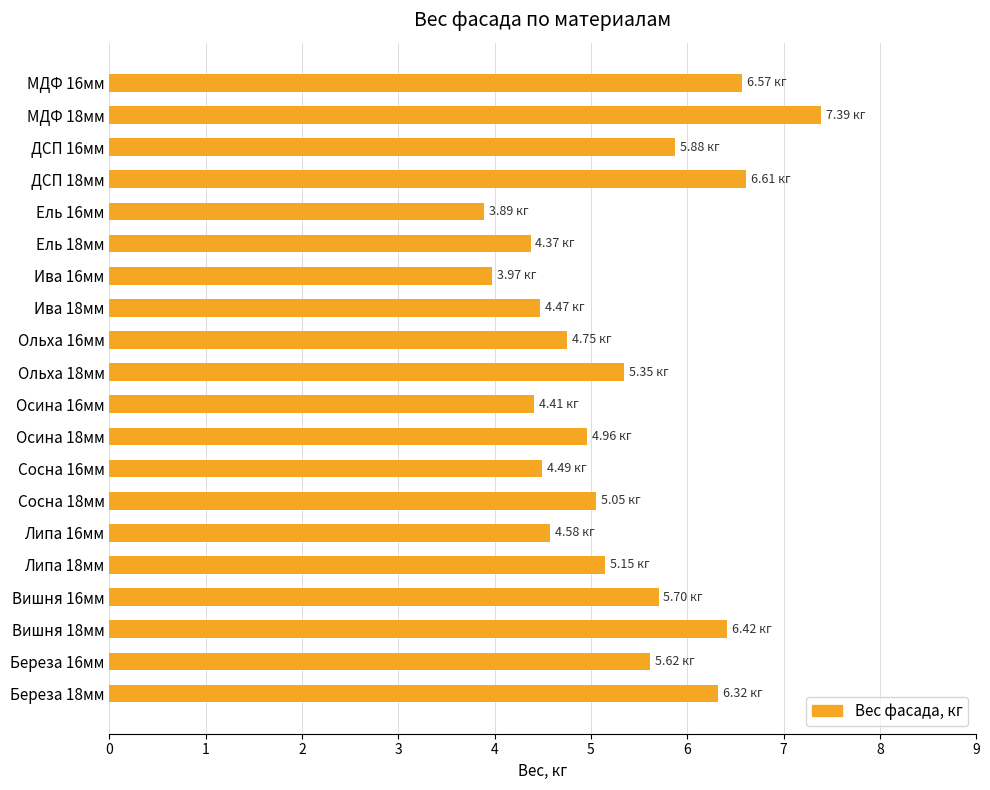

How many bars are there in total?

20